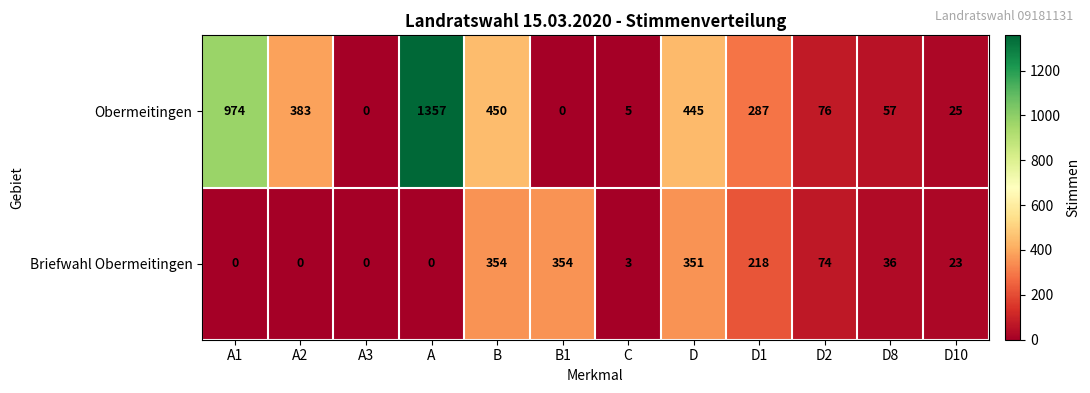

Reading left to right, transcribe all the data shown in this chart.

Obermeitingen: 974	383	0	1357	450	0	5	445	287	76	57	25
Briefwahl Obermeitingen: 0	0	0	0	354	354	3	351	218	74	36	23